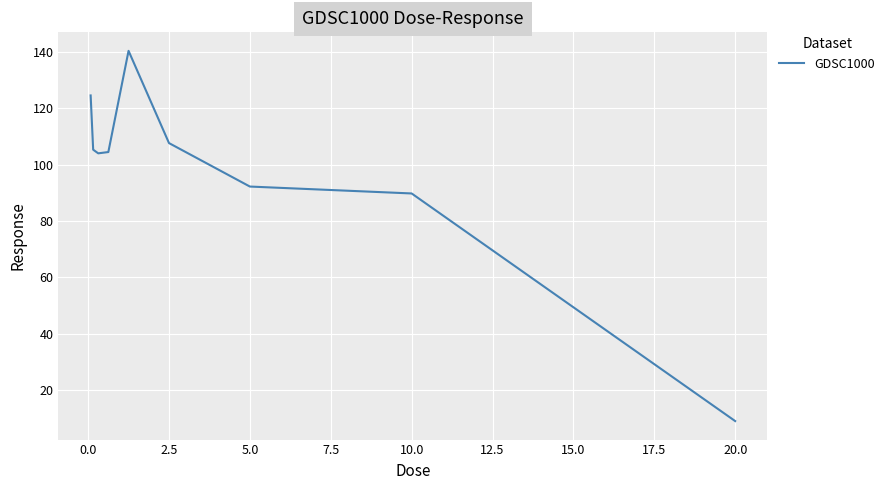

What is the difference between the maximum and minimum values?

131.3